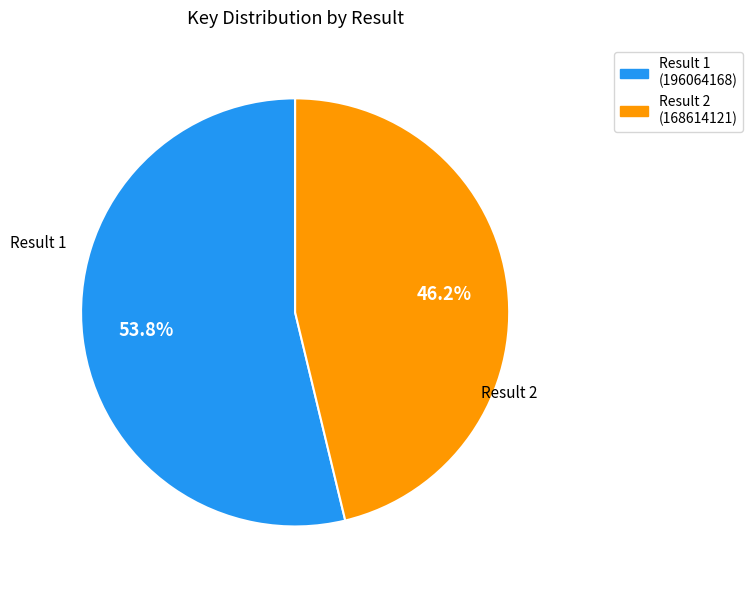

Does Result 2 (168614121) represent more than half of the total?

No